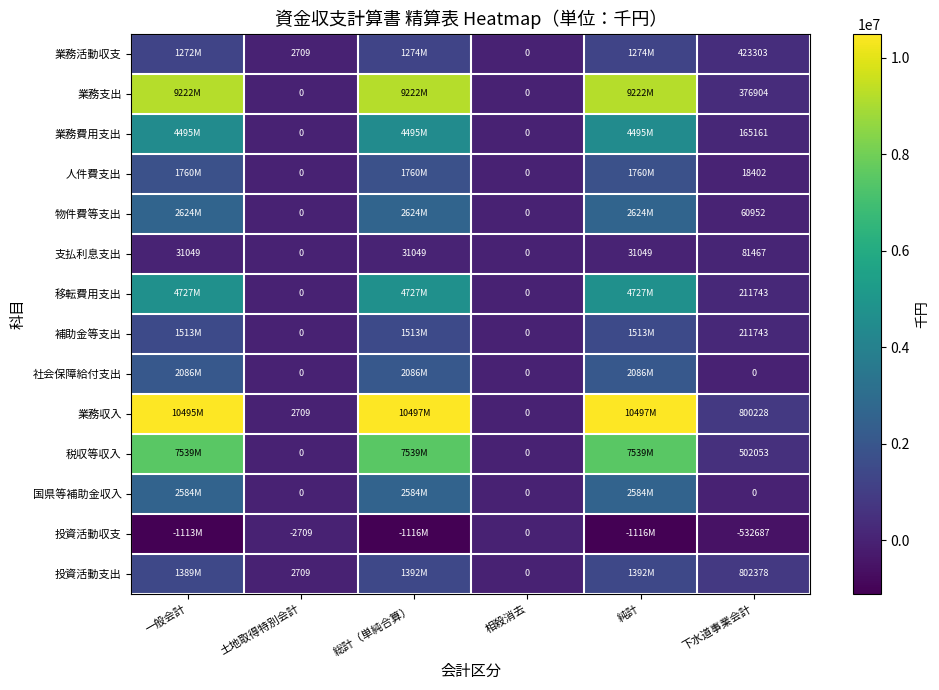

At which category is the sum across all series the highest?

総計（単純合算）